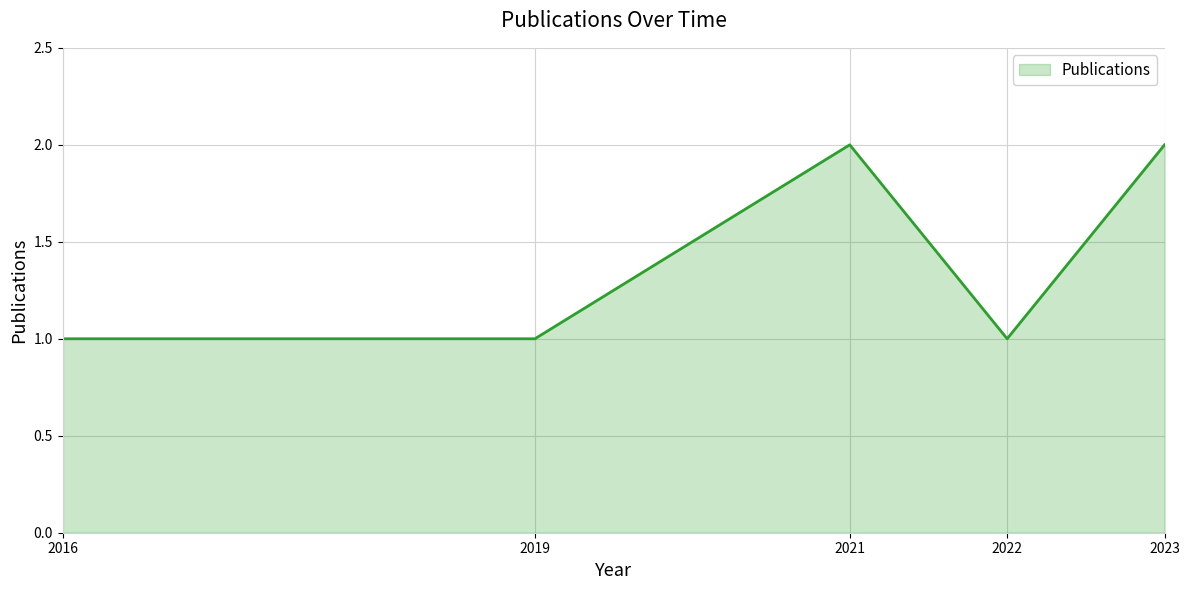

What is the change in value from 2019 to 2021?

+1